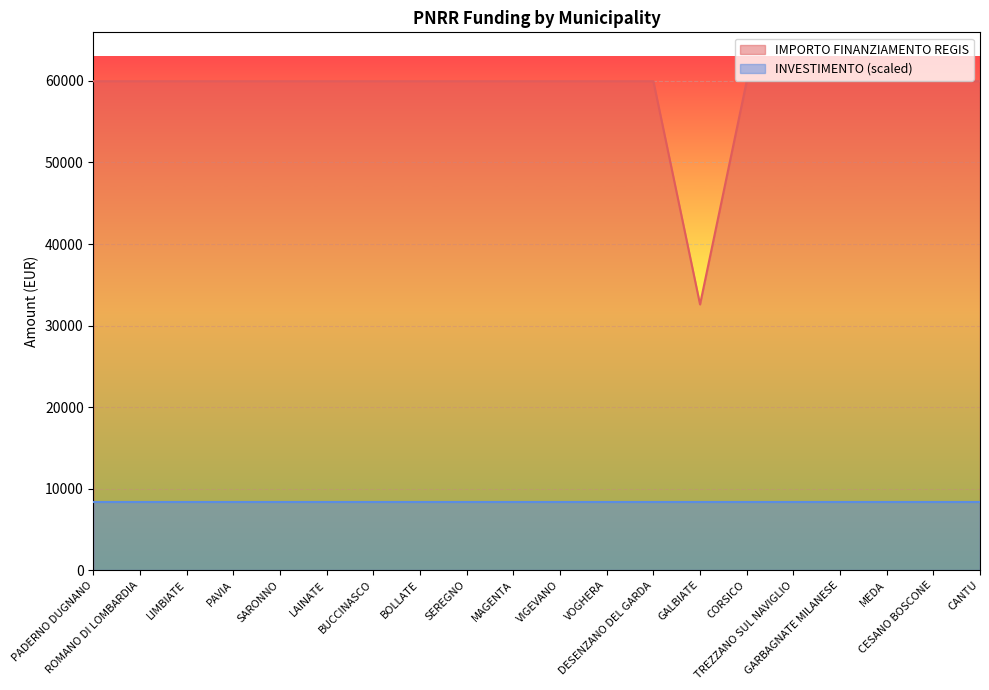

The chart shows a value of 19690 at VOGHERA. True or false?

False